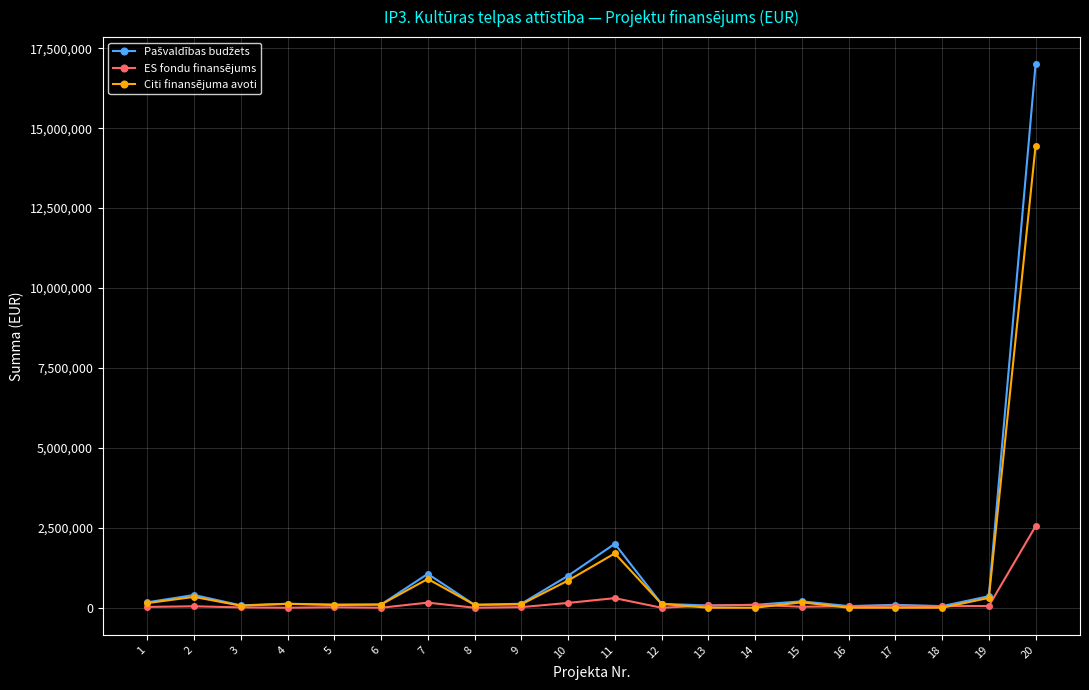

How many values in the ES fondu finansējums series are below 50000?

10